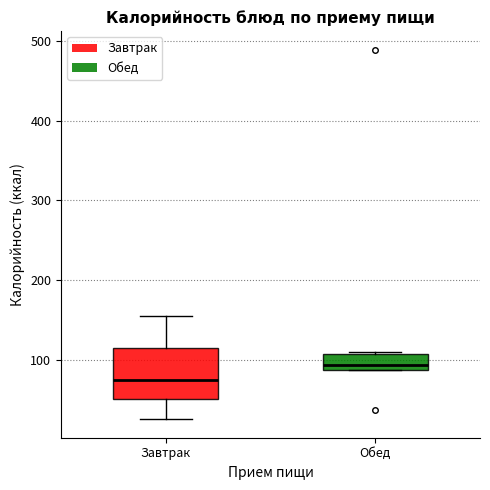

Reading left to right, read every box against the y-axis: the position of its median line, the range the box covers, and the ends of its whiskers. The values are not printed on the chart, so give them approximately, as read against the axis.

Завтрак: median 70, box 50 to 110, whiskers 30 to 150
Обед: median 90 (just above the box's lower edge), box 90 to 110, whiskers 90 to 110